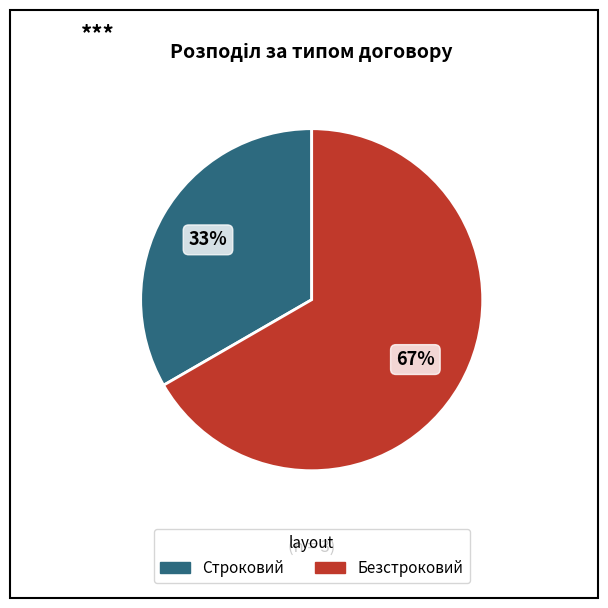

To the nearest percent, what portion does Безстроковий represent?

67%